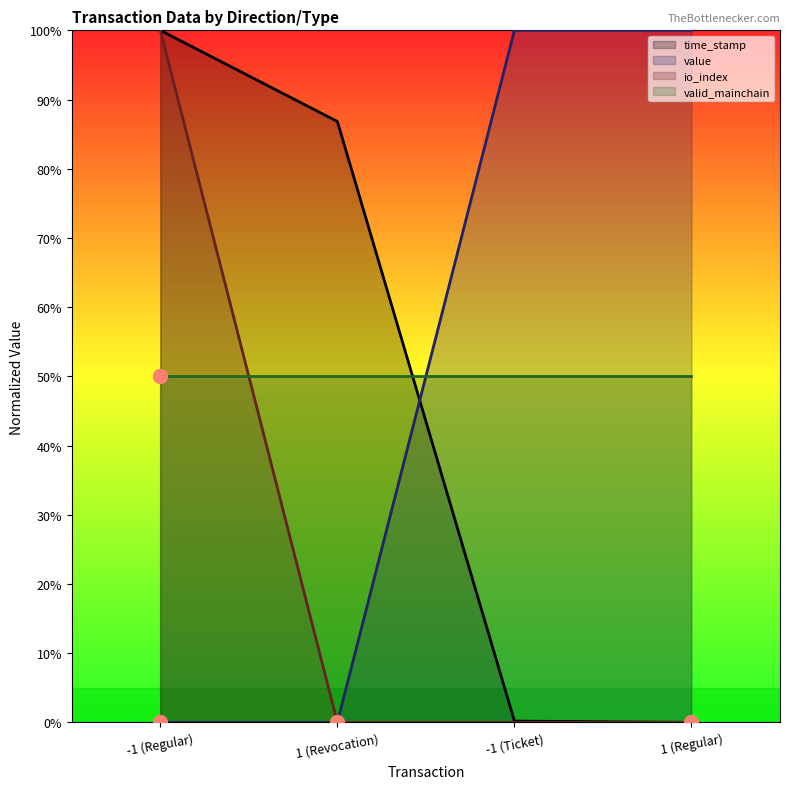

What is the difference between the maximum and second lowest values in the time_stamp series?

99.8